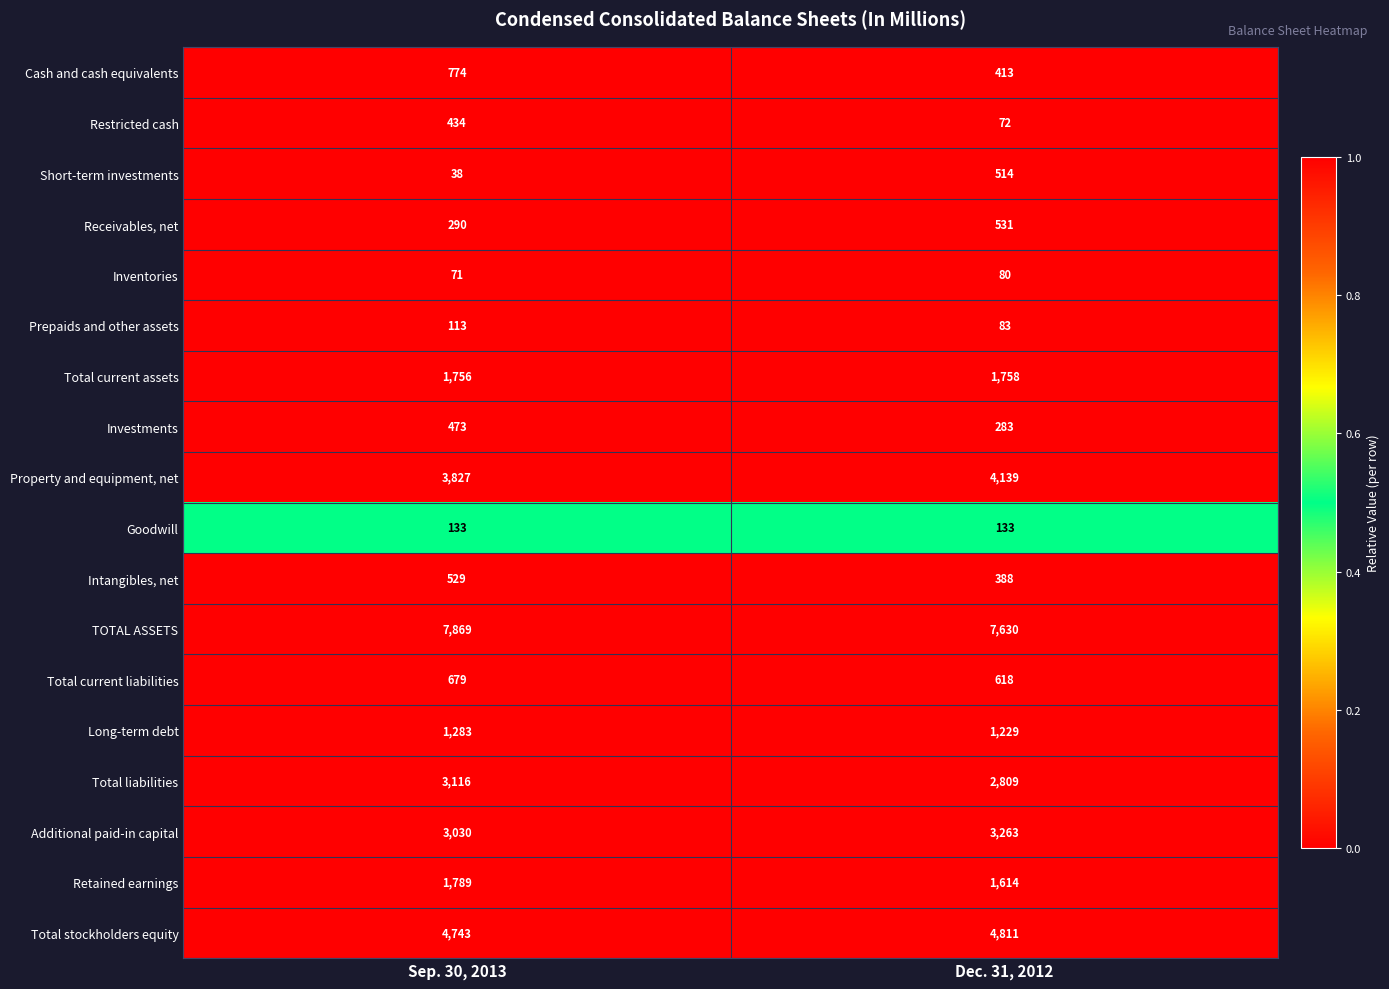

What is the total value across all series at Sep. 30, 2013?

30947